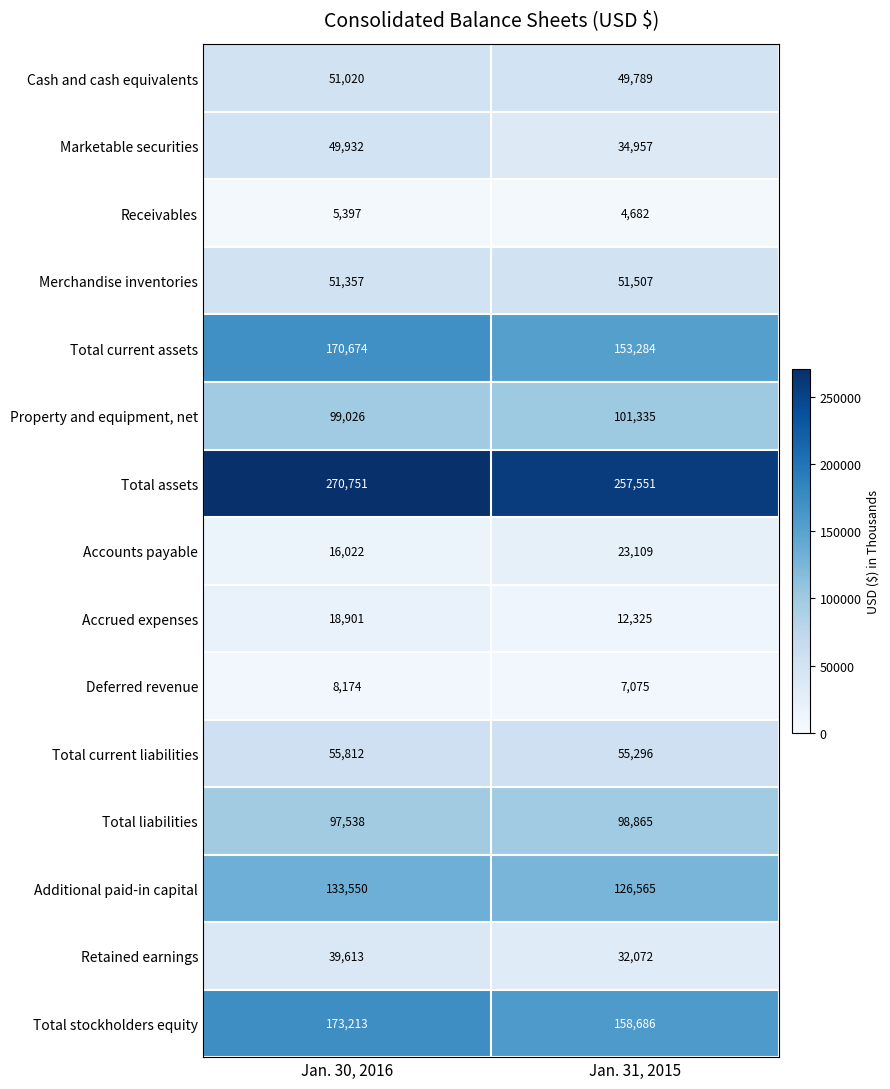

Which series changed the most between Jan. 30, 2016 and Jan. 31, 2015?

Total current assets